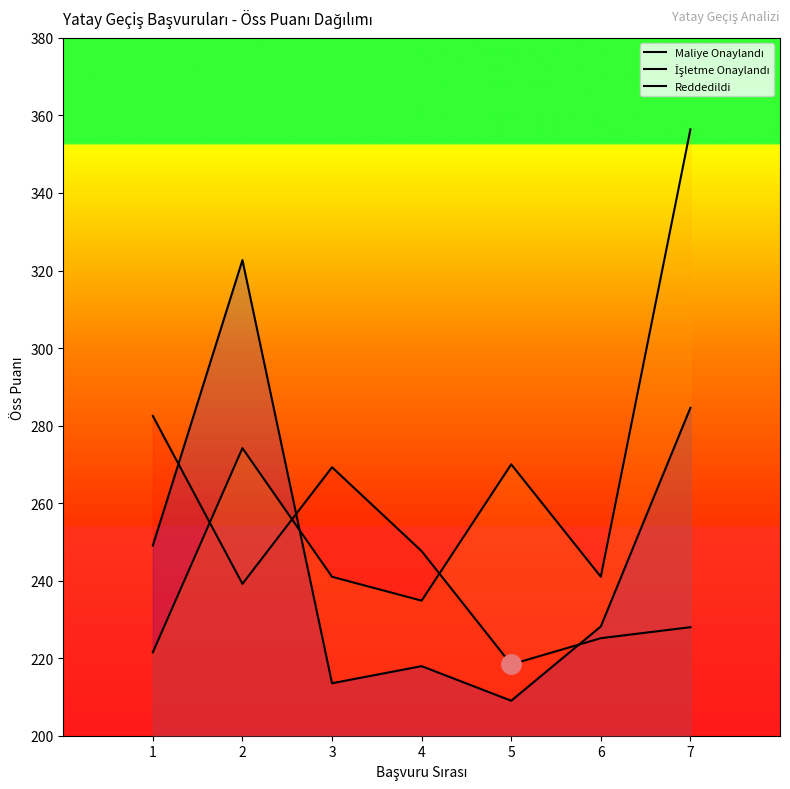

How many intersections are there between Maliye Onaylandı and İşletme Onaylandı?

3